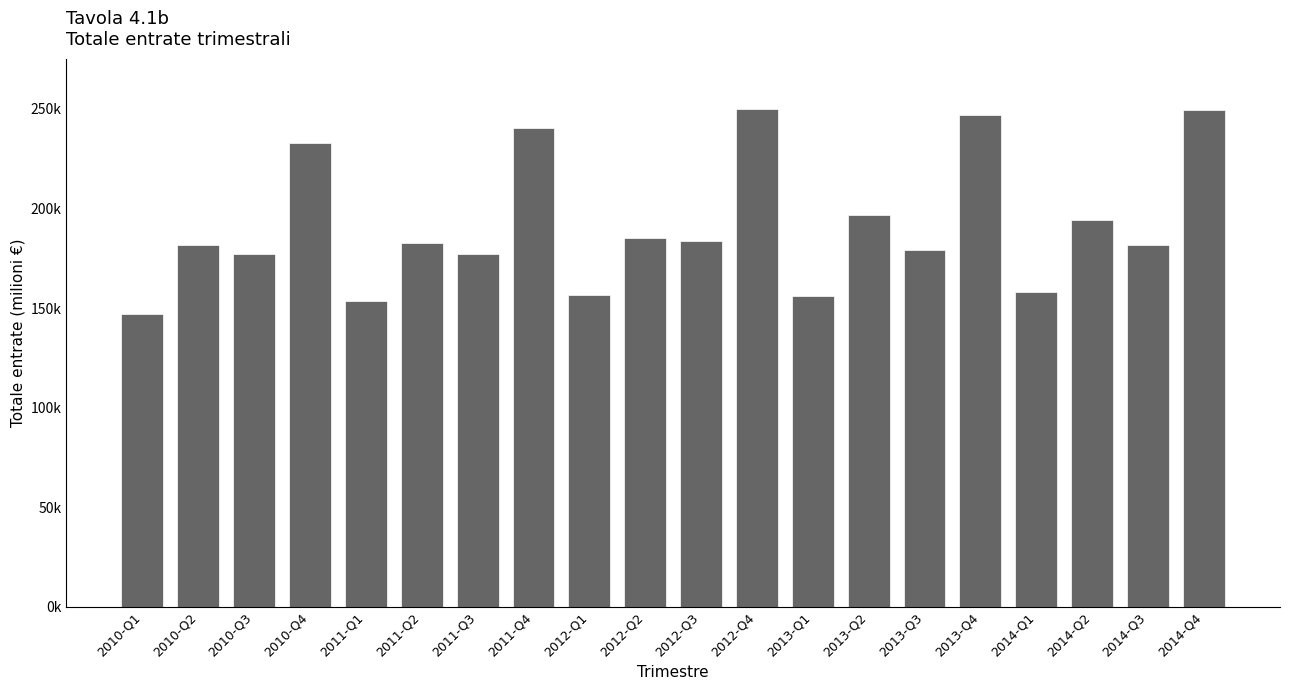

Are the bars horizontal?

No